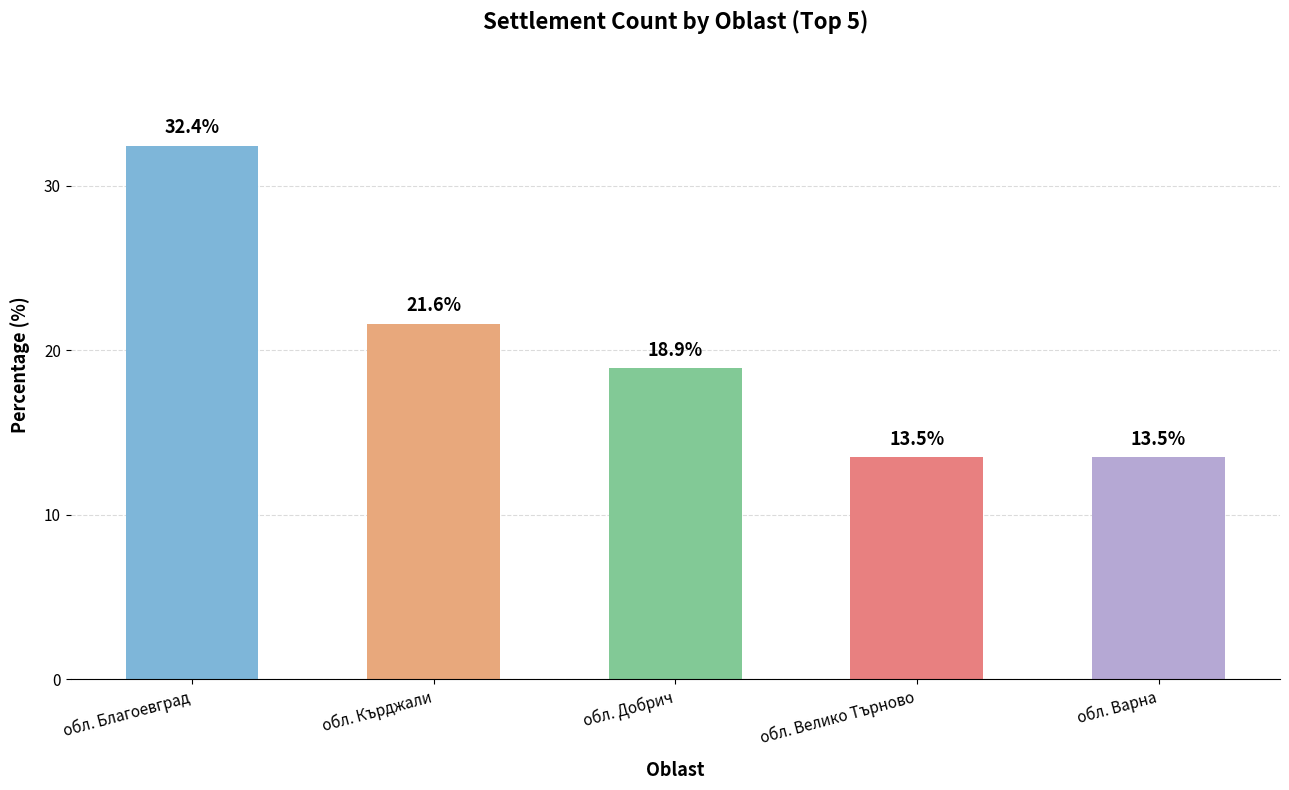

What is the minimum value shown in the chart?

13.5